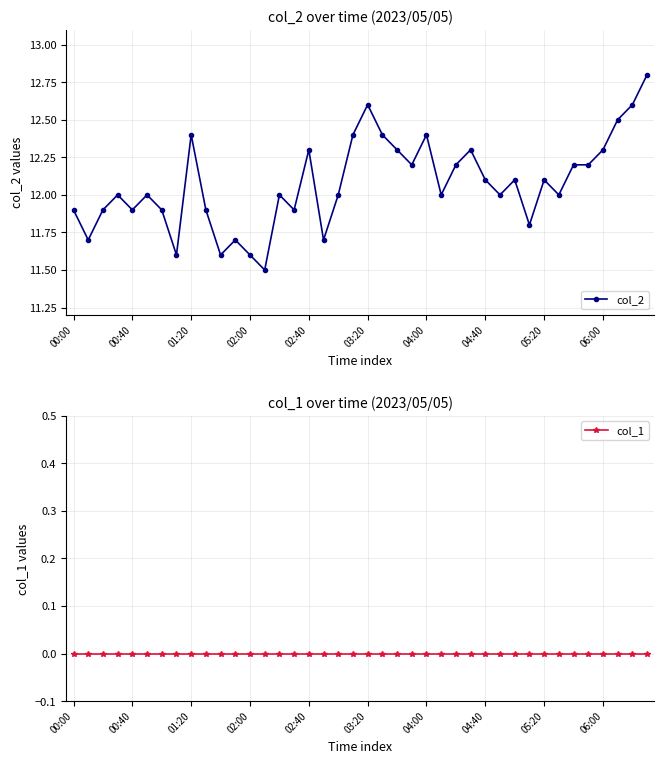

Reading right to left, what are all the values shown in this chart?

col_2: 12.8	12.6	12.5	12.3	12.2	12.2	12.0	12.1	11.8	12.1	12.0	12.1	12.3	12.2	12.0	12.4	12.2	12.3	12.4	12.6	12.4	12.0	11.7	12.3	11.9	12.0	11.5	11.6	11.7	11.6	11.9	12.4	11.6	11.9	12.0	11.9	12.0	11.9	11.7	11.9
col_1: 0.0	0.0	0.0	0.0	0.0	0.0	0.0	0.0	0.0	0.0	0.0	0.0	0.0	0.0	0.0	0.0	0.0	0.0	0.0	0.0	0.0	0.0	0.0	0.0	0.0	0.0	0.0	0.0	0.0	0.0	0.0	0.0	0.0	0.0	0.0	0.0	0.0	0.0	0.0	0.0